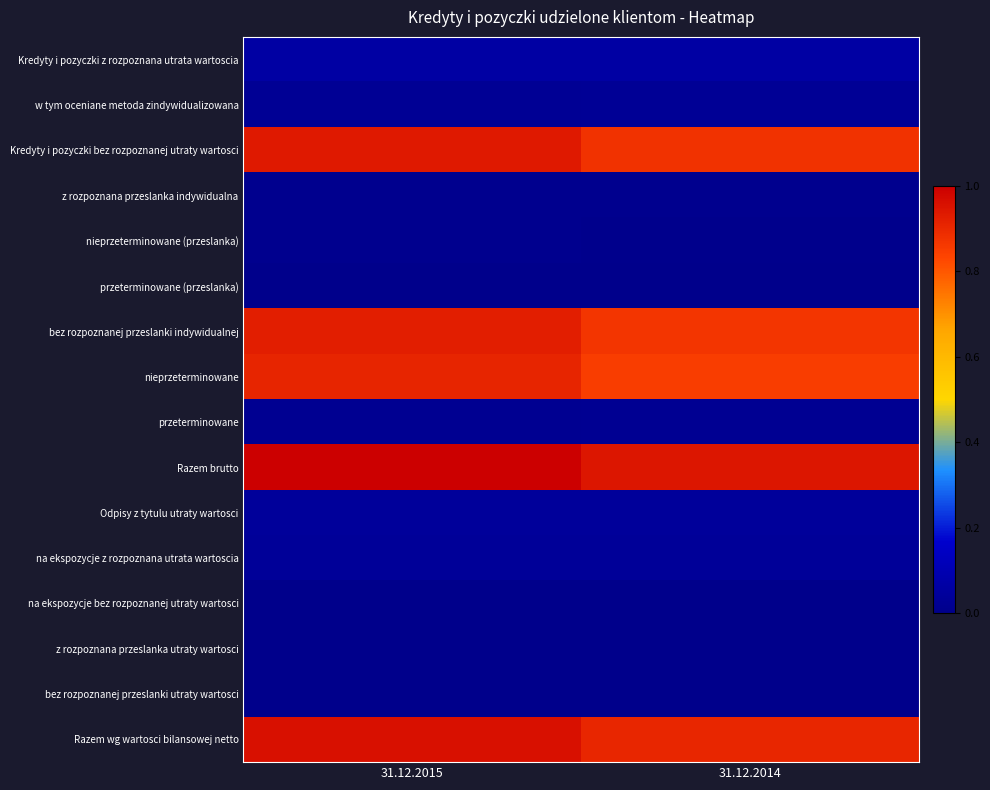

How many data points does each series have?

2